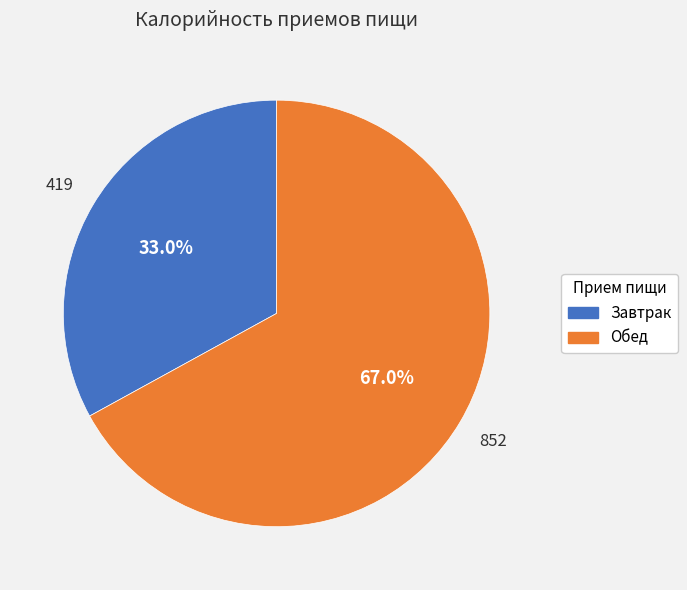

How many slices are in this pie chart?

2